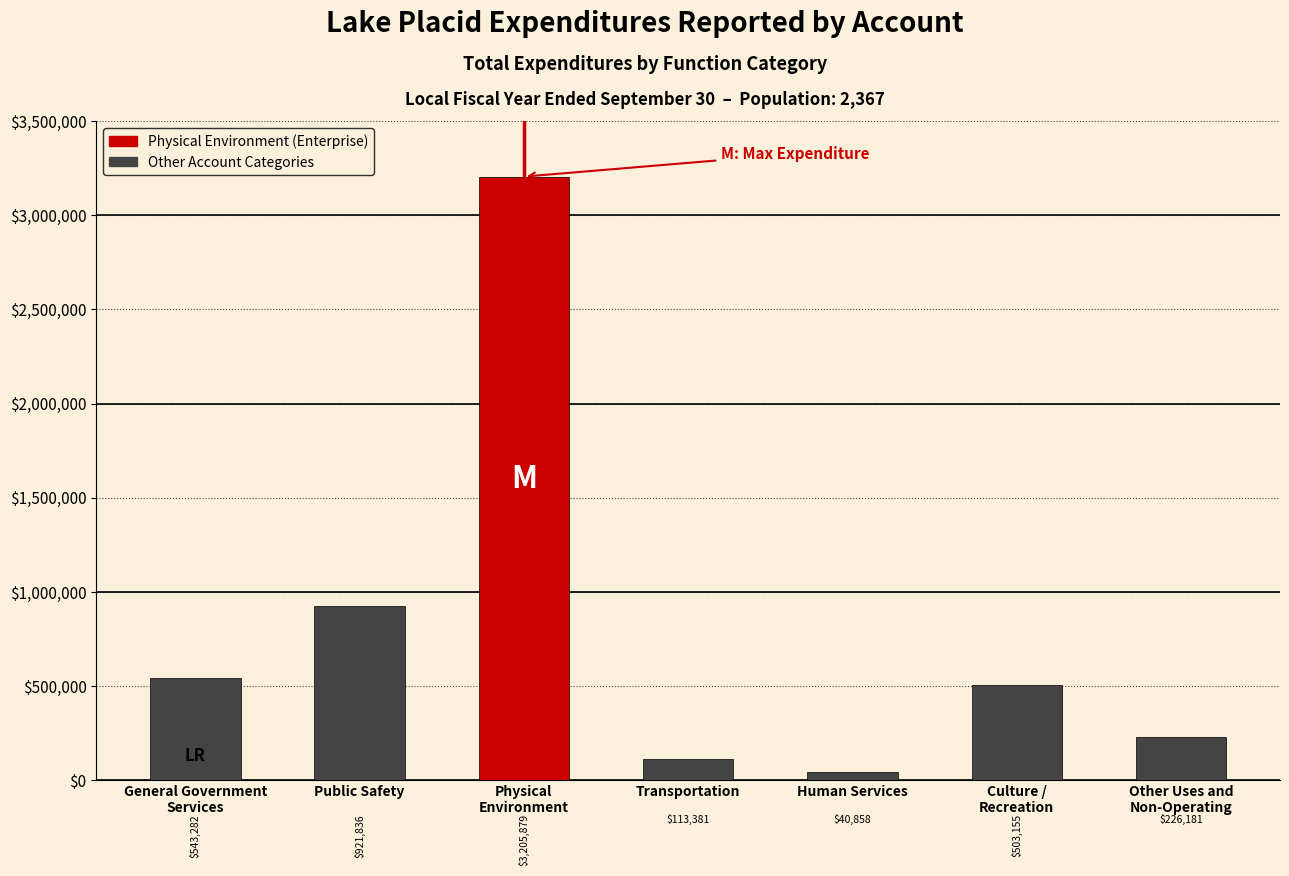

What is the value of the 1st bar from the left?

543282